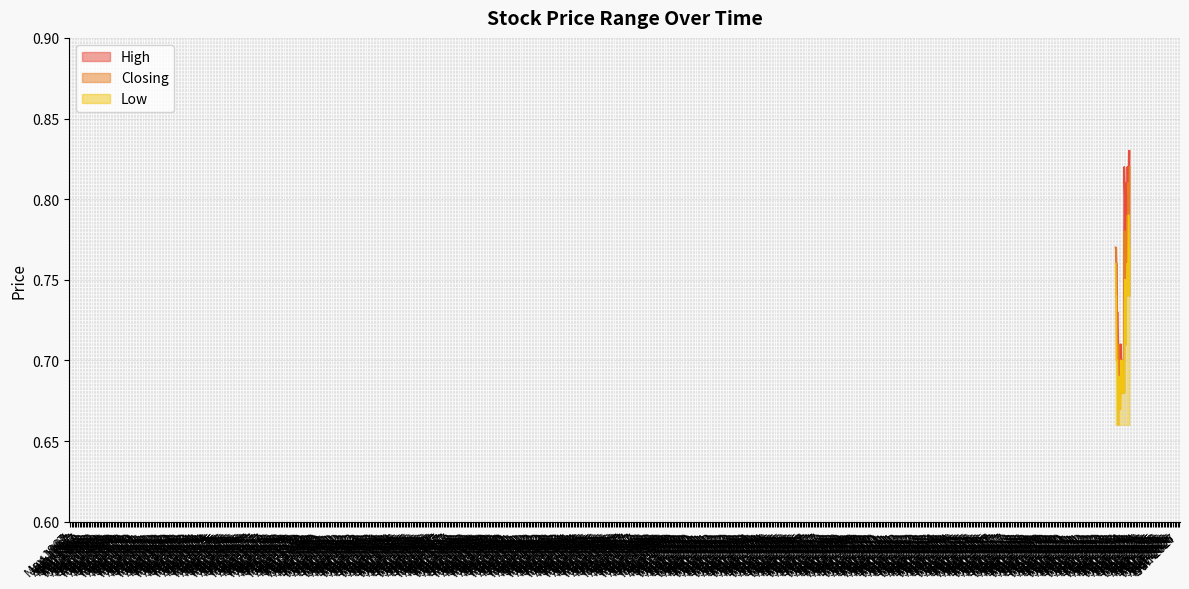

Does the chart display data point markers on the line(s)?

No